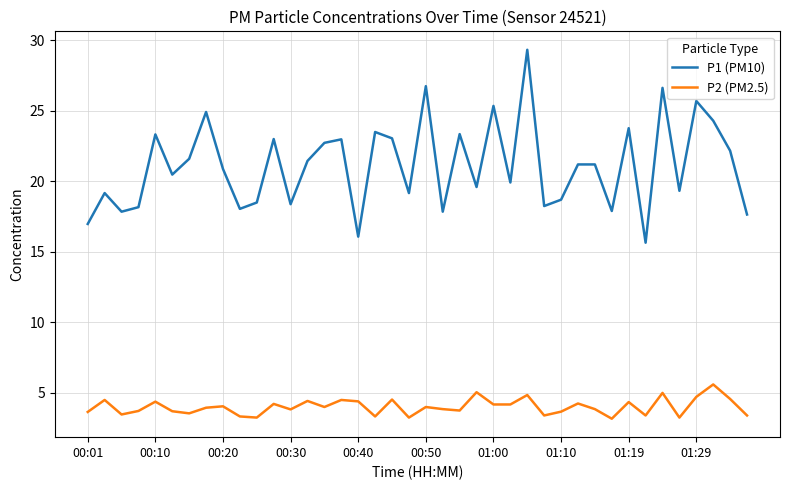

Which series has the widest spread of values?

P1 (PM10)